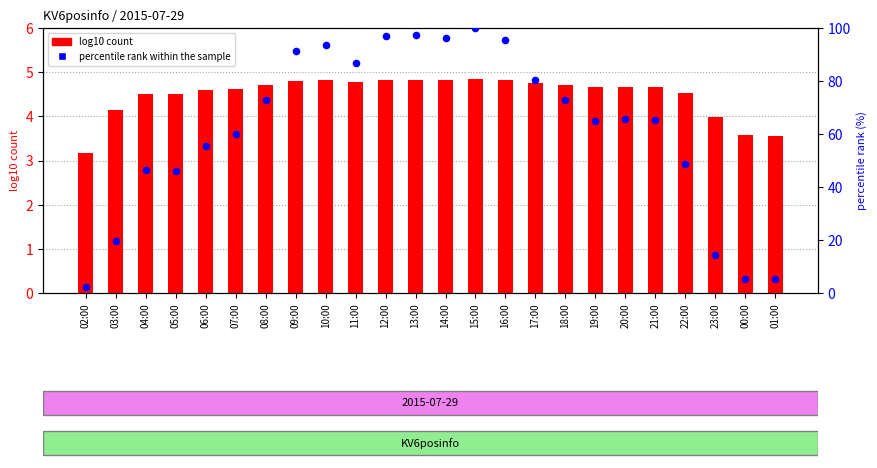

What is the total value across all series at 21:00?

69.8